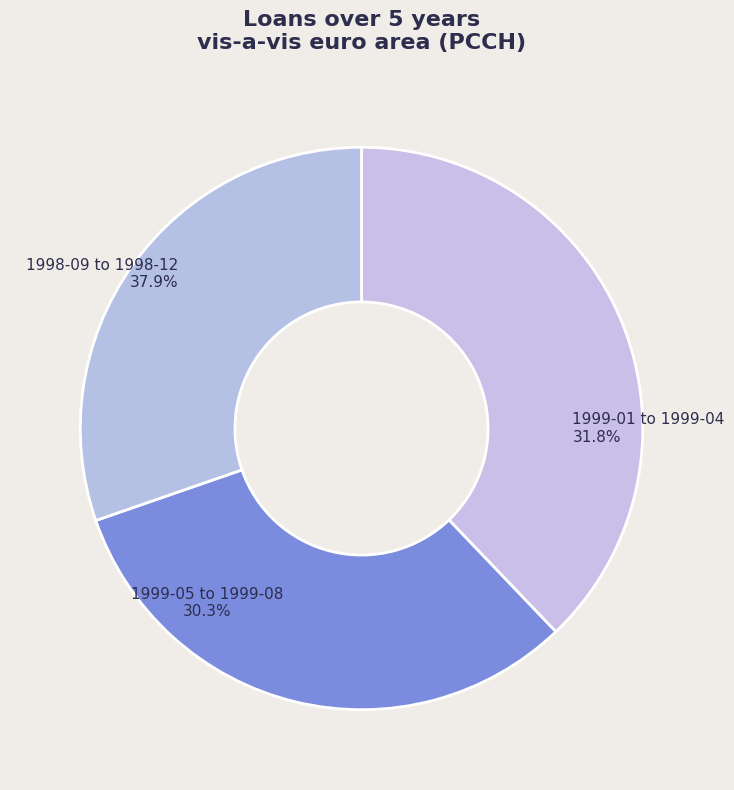

What is the change in value from 1999-03 to 1999-05?

-0.3